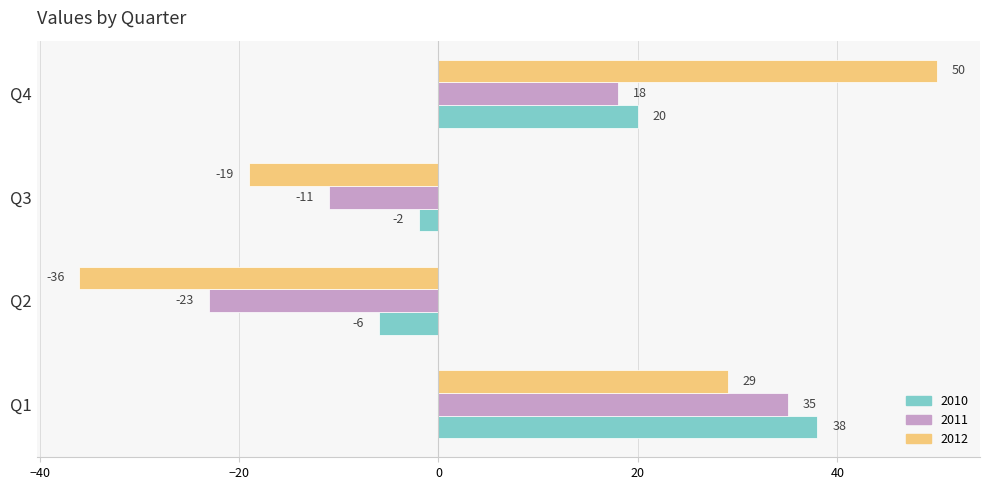

What is the average value of the 2011 series?

5